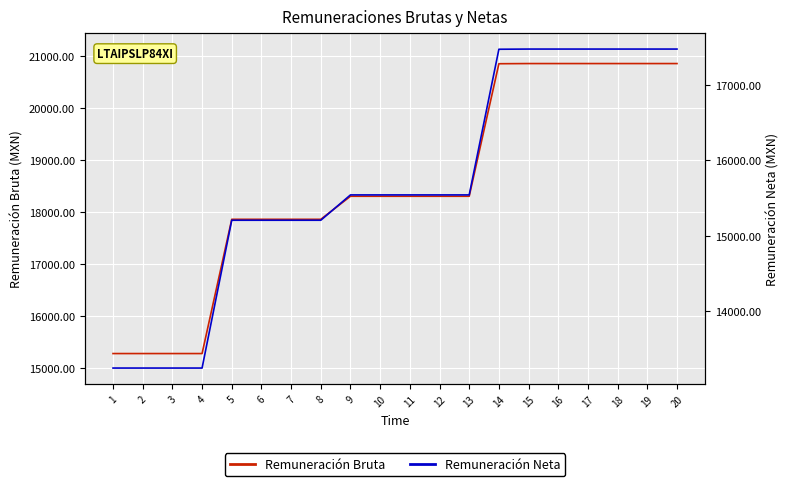

What is the sum of all Remuneración Neta values?

313843.2